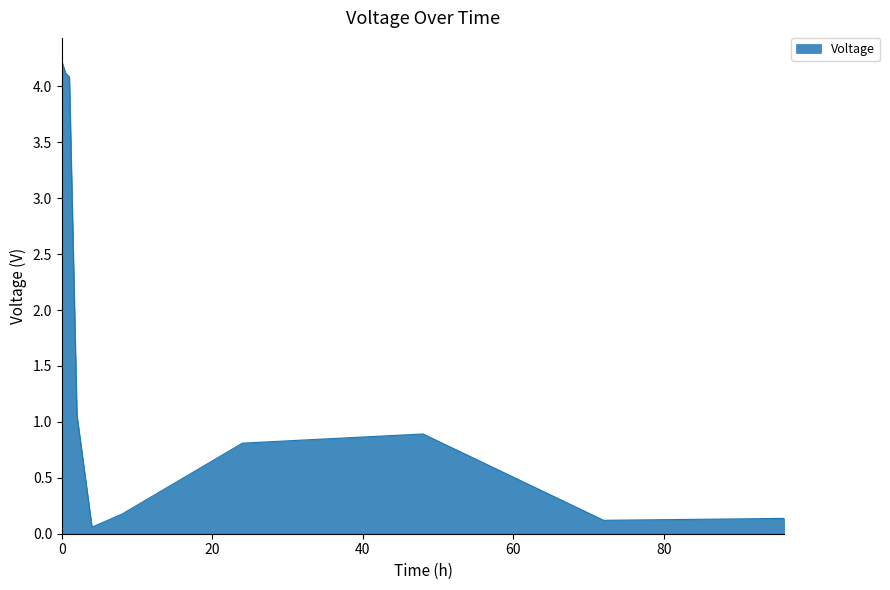

What is the difference between the maximum and minimum values?

4.2